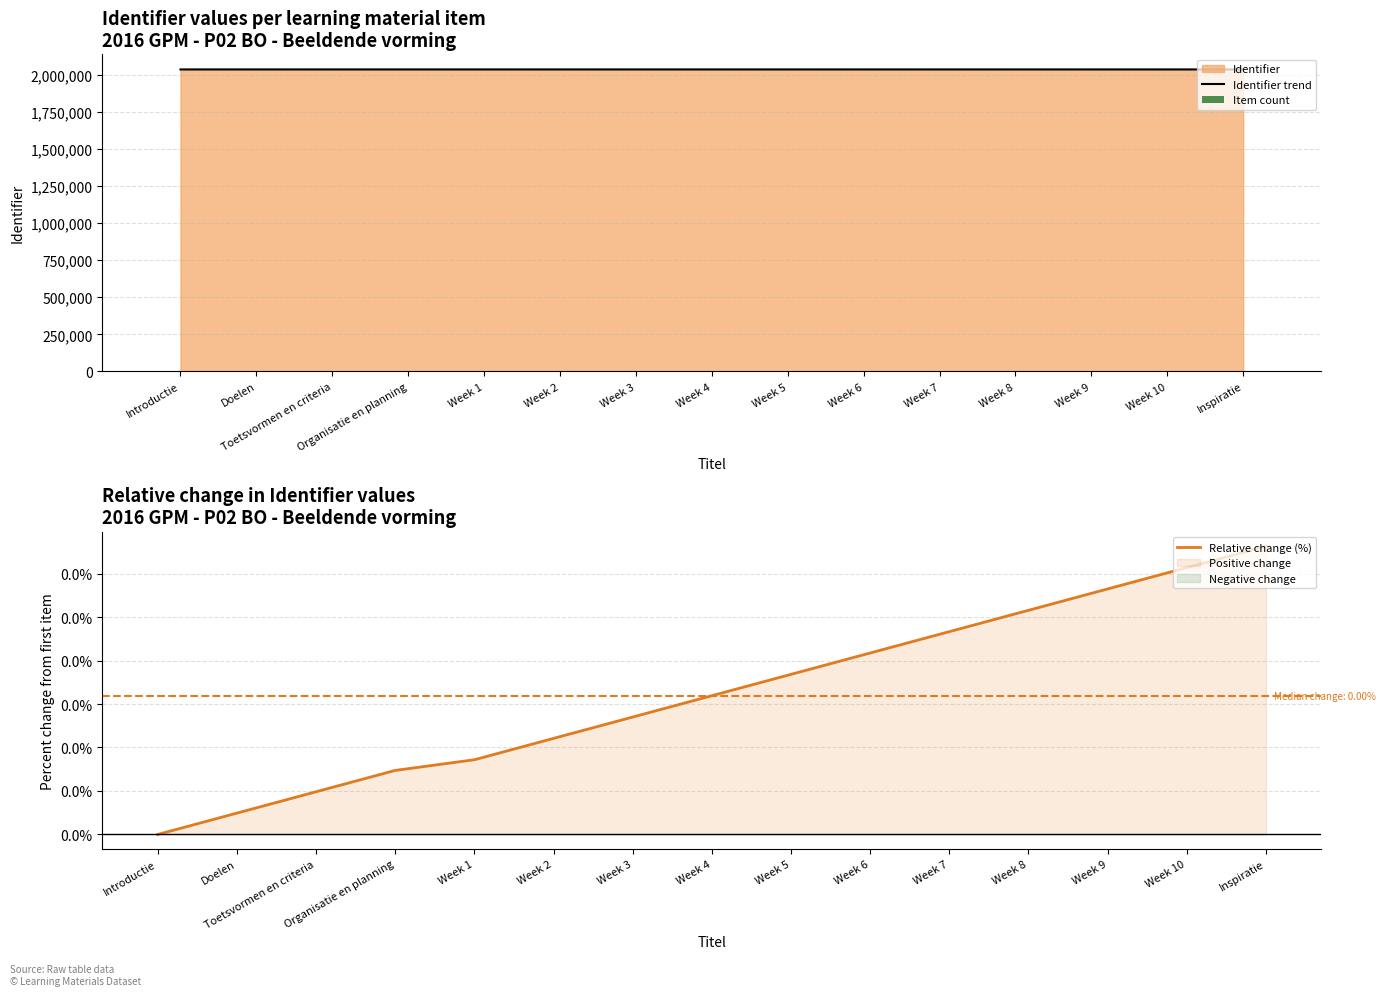

At which label does Item count first exceed 8?

Week 5